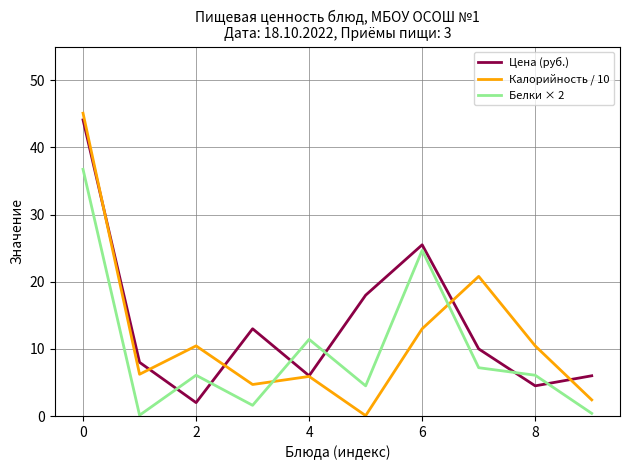

Which series has the largest range (max minus min)?

Калорийность / 10